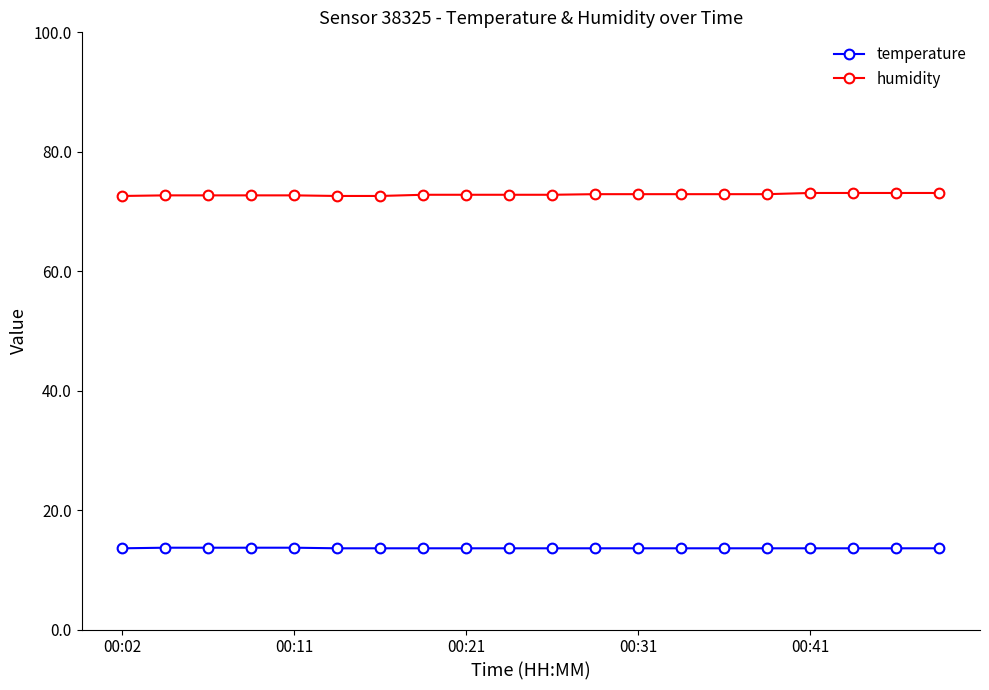

What is the highest value of the humidity series?

73.1